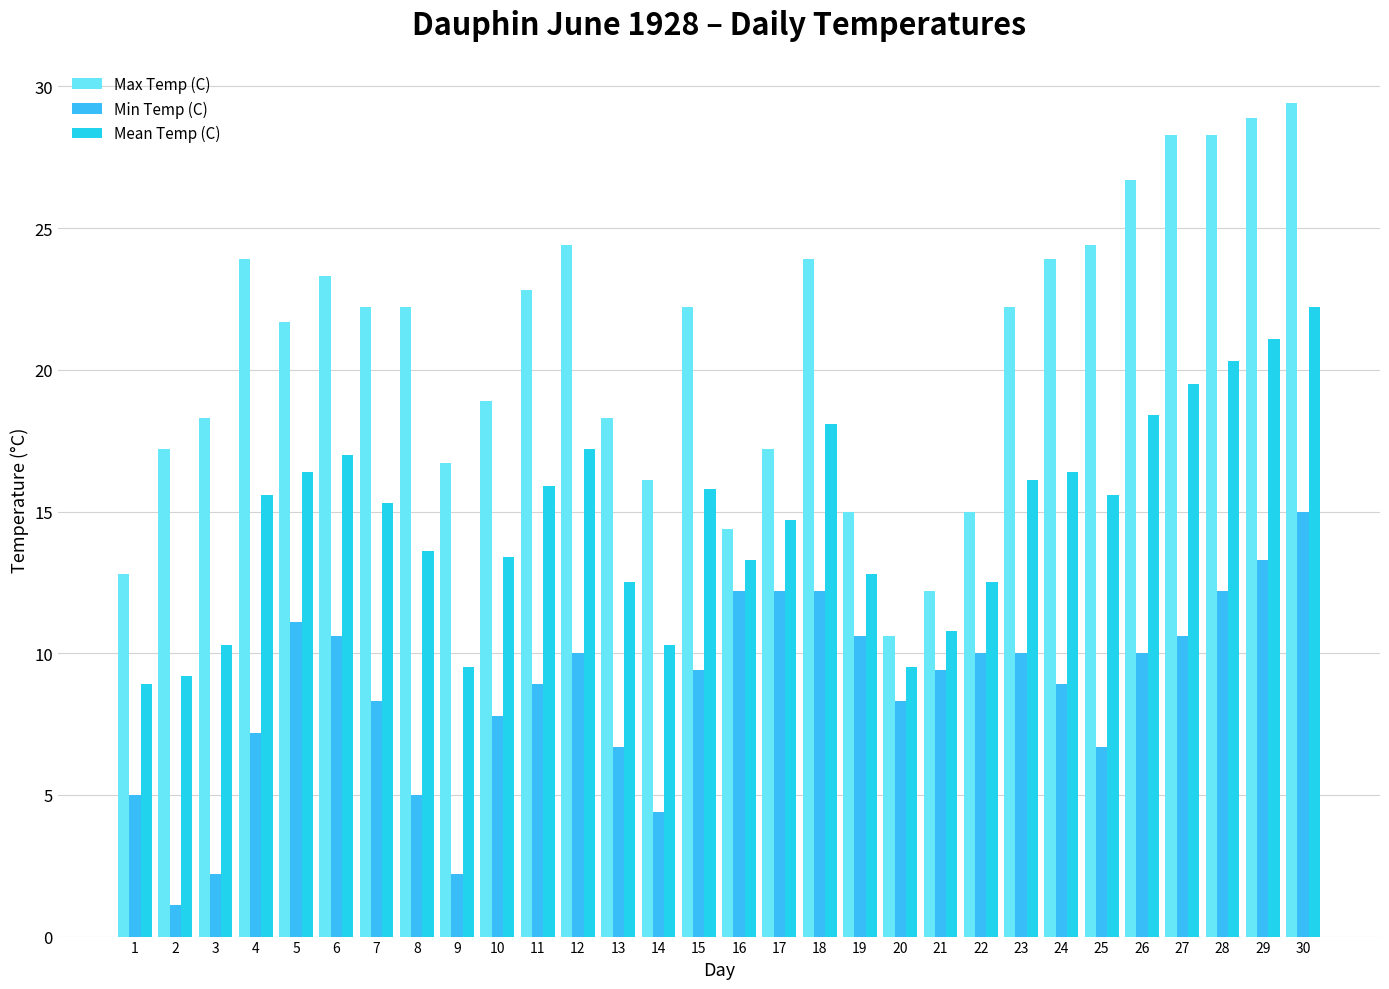

Which series changed the most between 16 and 22?

Min Temp (C)